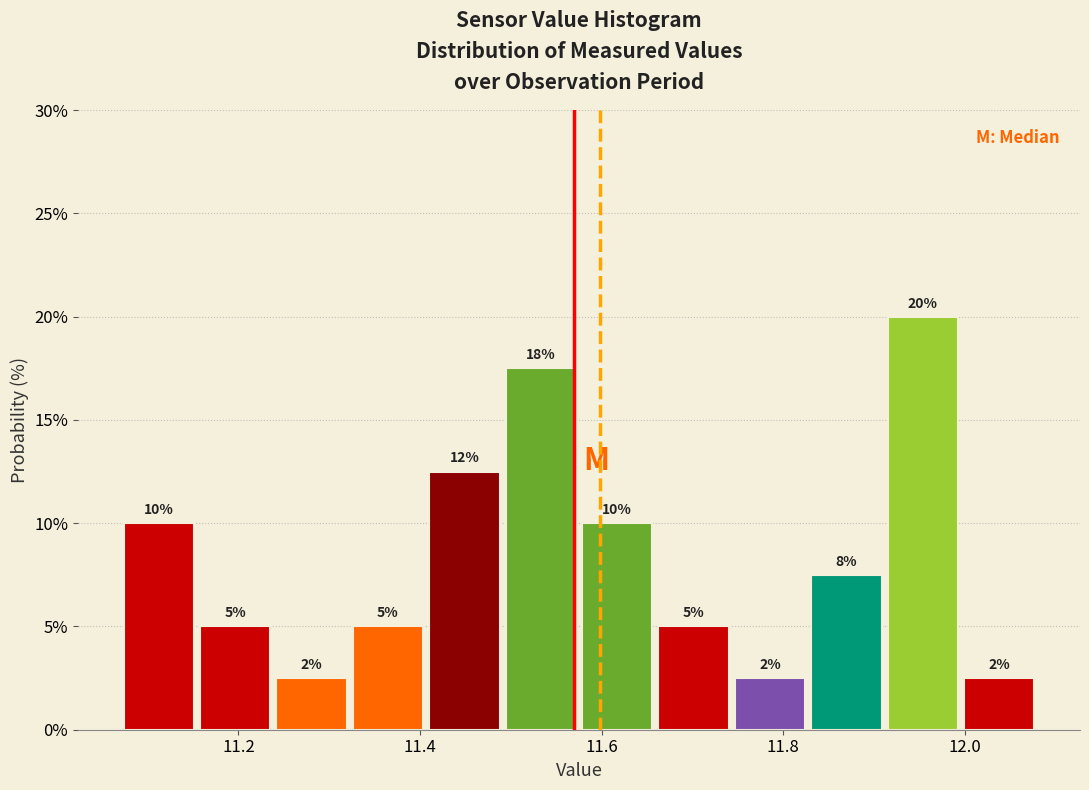

Over which range of the x-axis is the bar tallest?

11.92 to 12.00